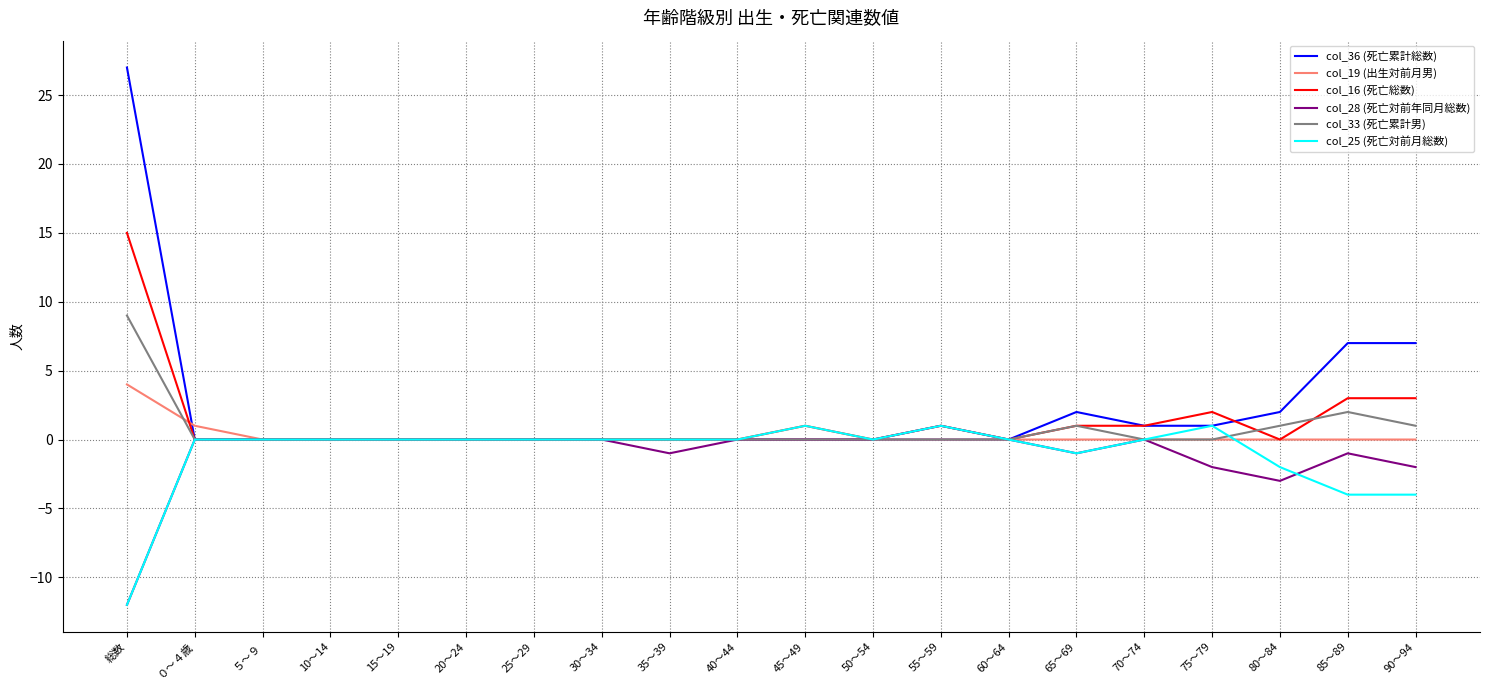

What is the total value across all series at 総数?

31